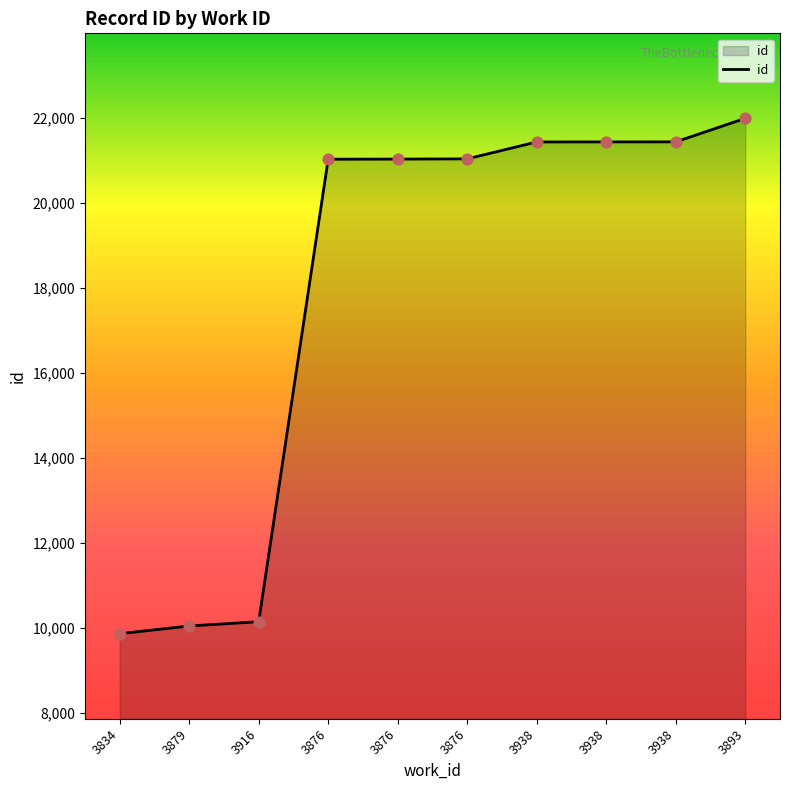

What is the change in value from 3876 to 3938?

+408